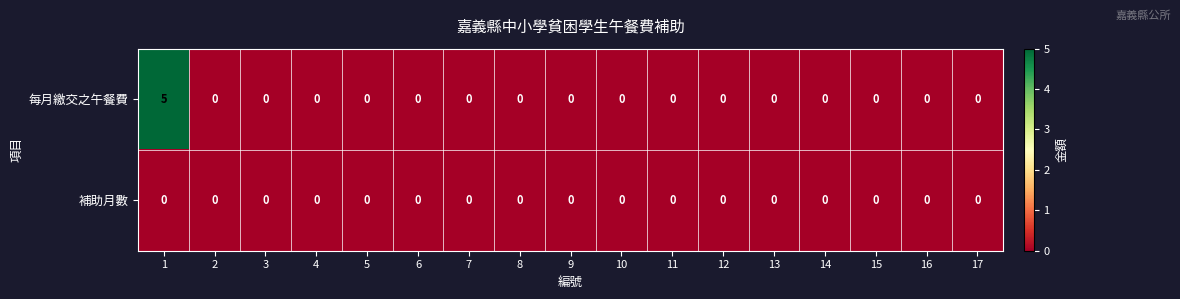

Which series has the largest range (max minus min)?

每月繳交之午餐費